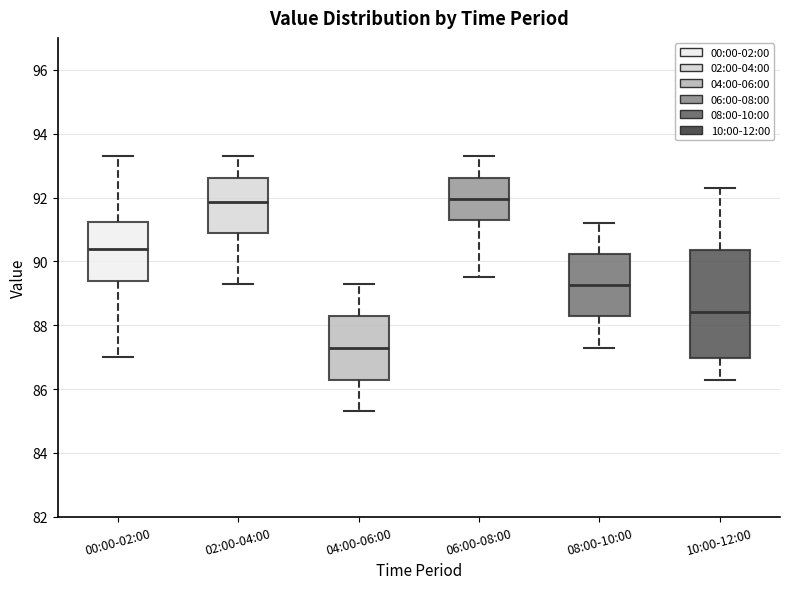

Where does the lower whisker of the box for 08:00-10:00 end on the y-axis? The values are not printed on the chart, so give them approximately, as read against the axis.

87.4